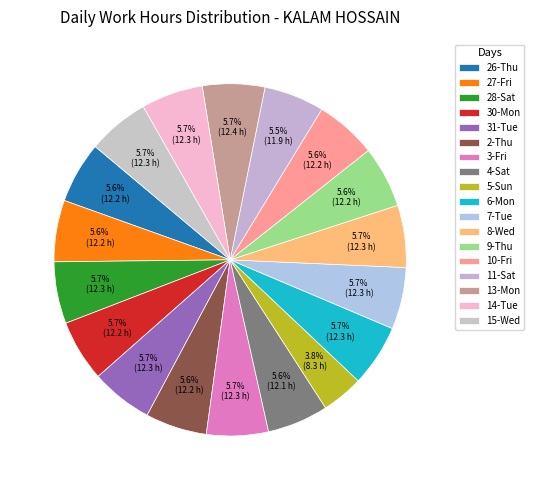

Count the number of slices in the pie.

18